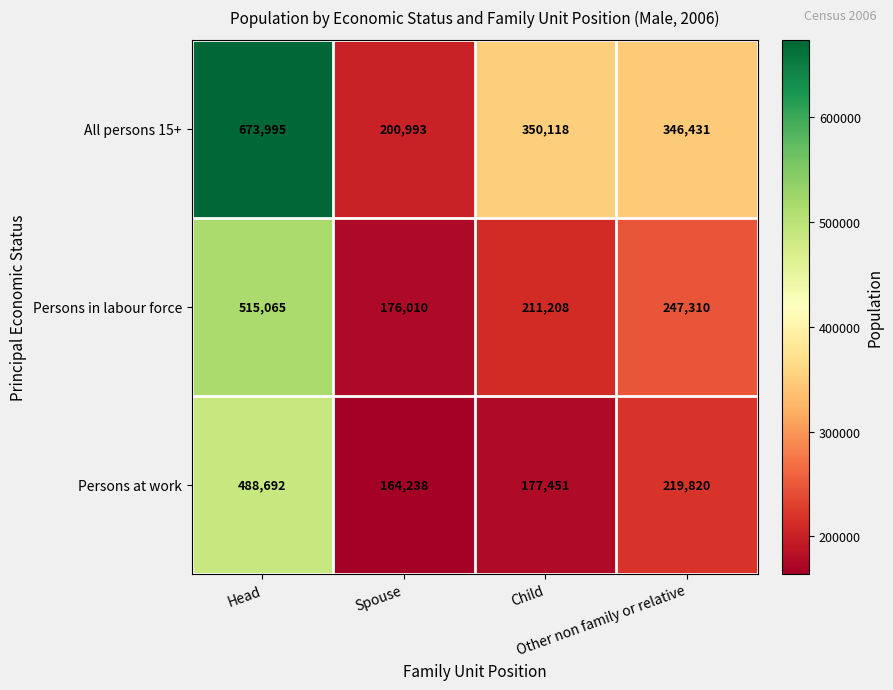

Rank the series by their maximum value, from highest to lowest.

All persons 15+, Persons in labour force, Persons at work